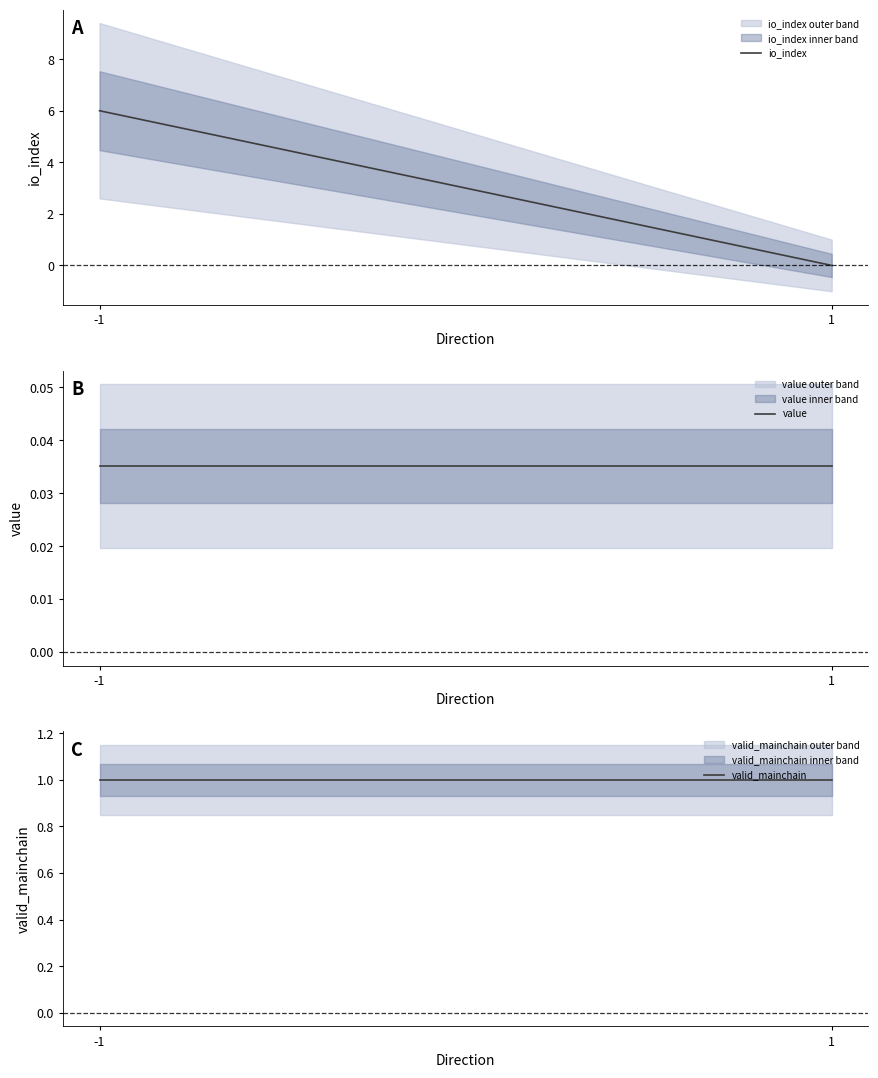

How many series are shown in this chart?

3